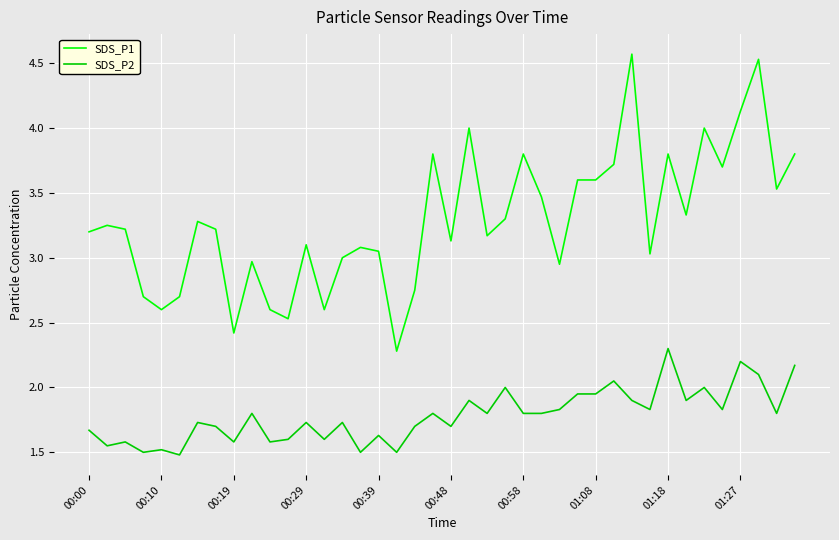

Which series has the largest total across all categories?

SDS_P1